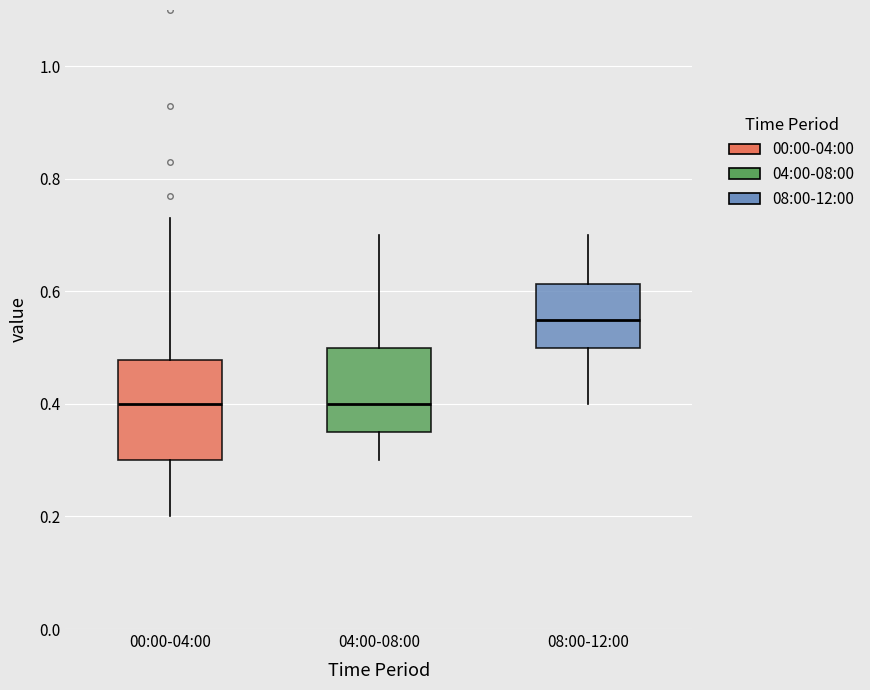

Reading left to right, transcribe this box plot: for each box, give where its median line is, the range the box spans, and where its two whiskers end, as read against the y-axis. The values are not printed on the chart, so give them approximately, as read against the axis.

00:00-04:00: median 0.40, box 0.30 to 0.48, whiskers 0.20 to 0.74
04:00-08:00: median 0.40, box 0.36 to 0.50, whiskers 0.30 to 0.70
08:00-12:00: median 0.56, box 0.50 to 0.62, whiskers 0.40 to 0.70